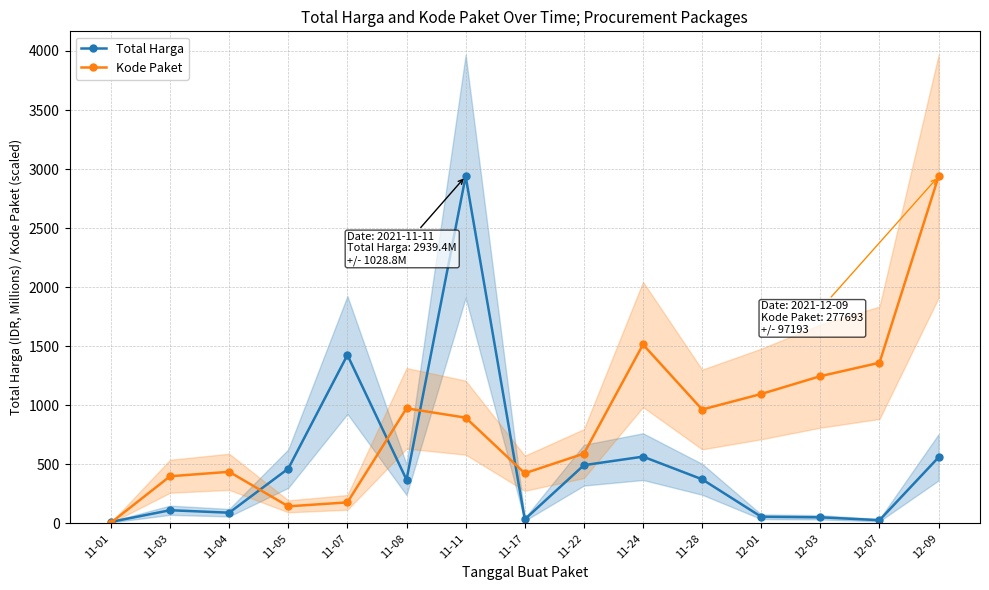

Between 11-24 and 12-09, which is larger?

11-24